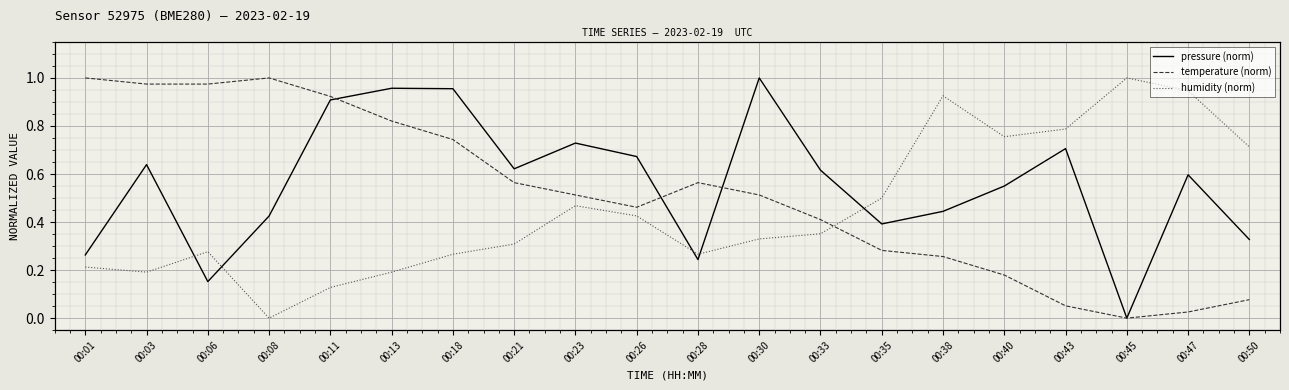

Which has a higher value, 00:21 or 00:13?

00:13